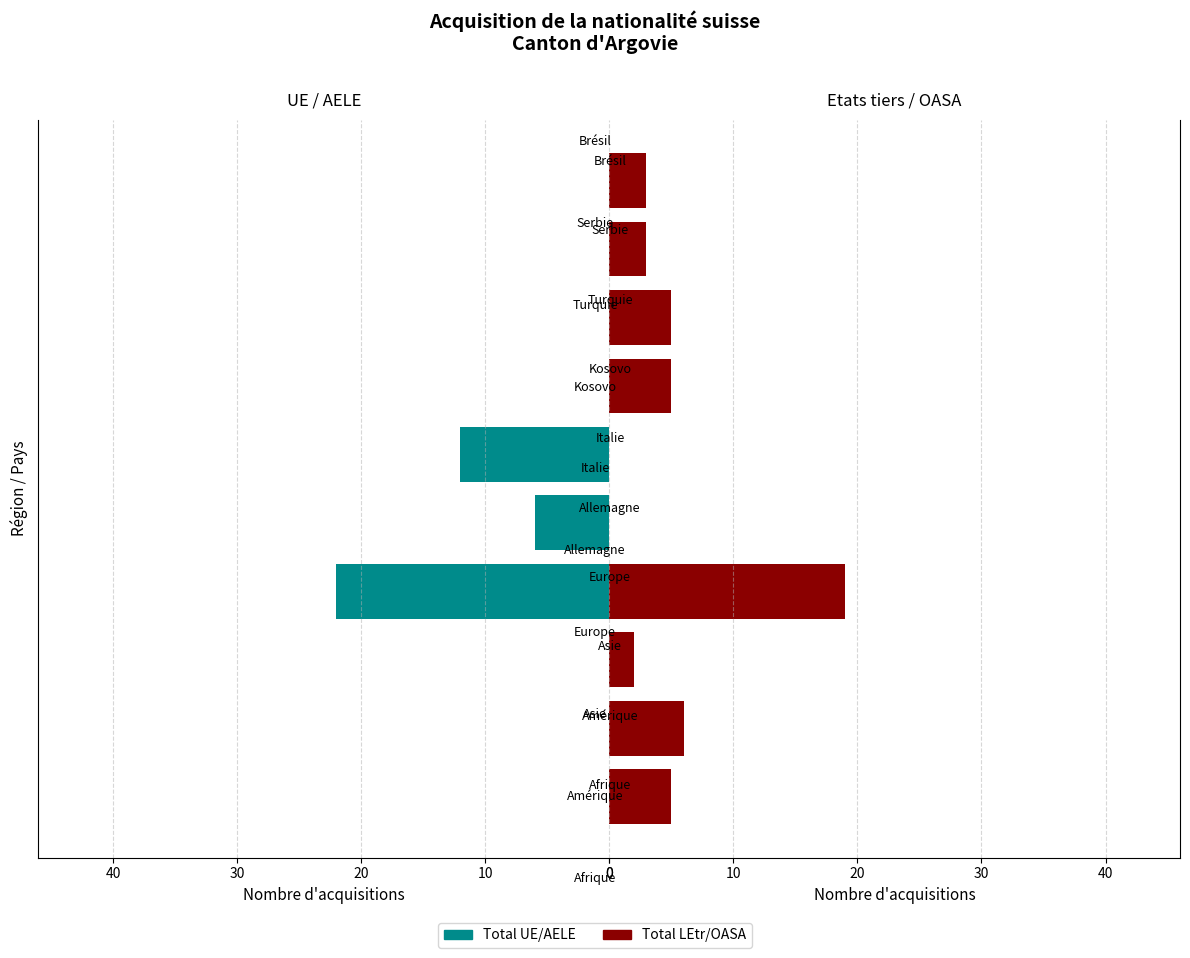

How many positive values does the Total UE/AELE series have?

3